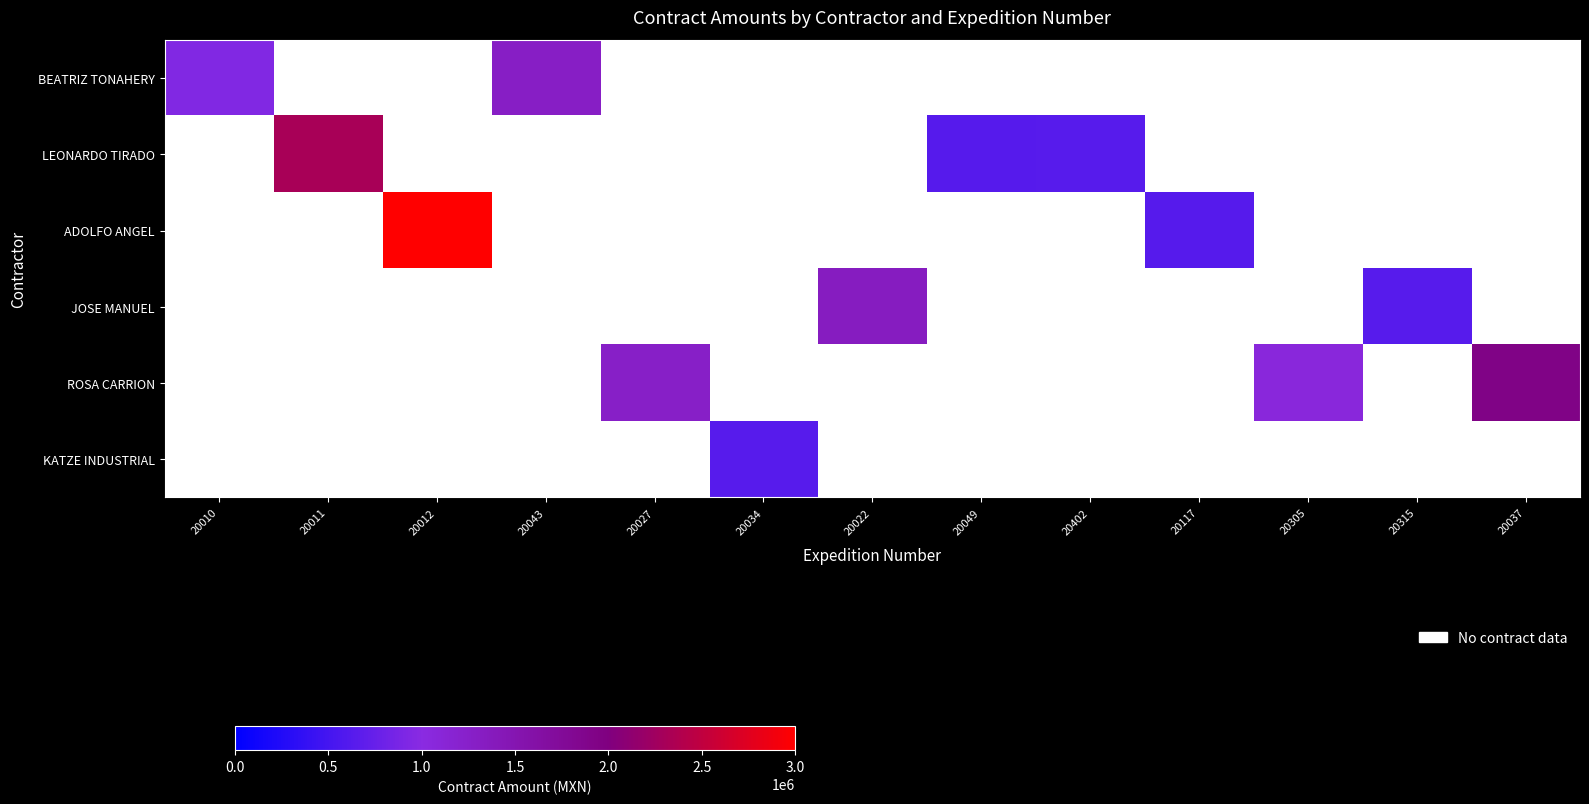

What is the greatest value displayed?

3000031.6